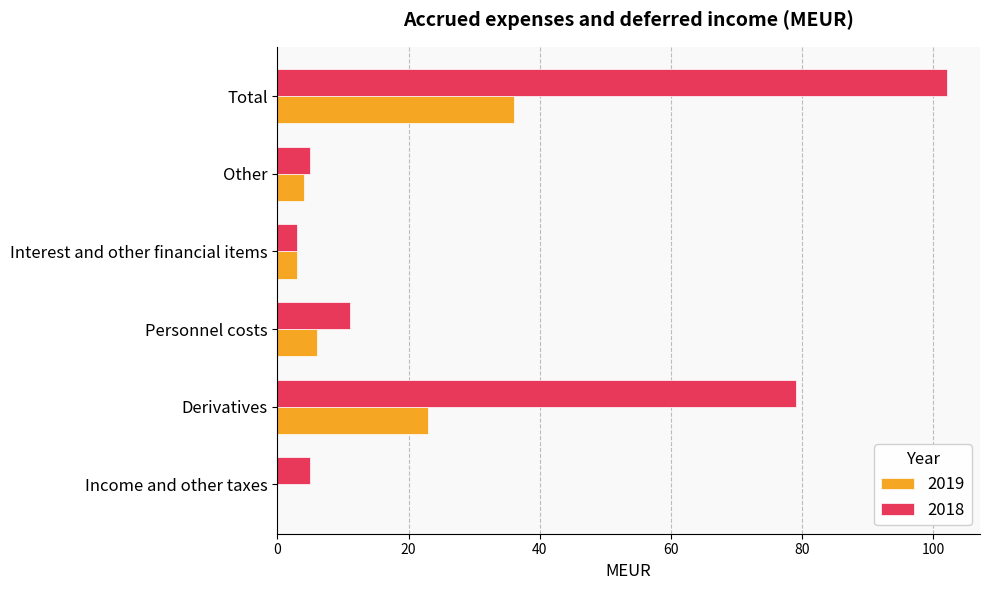

At which category is the sum across all series the highest?

Total